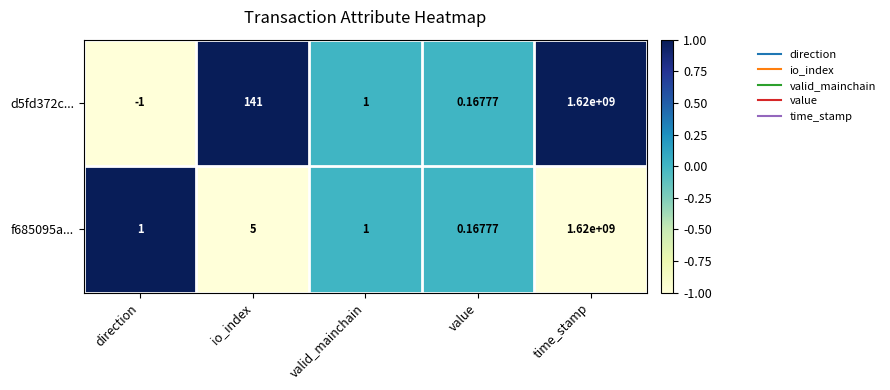

How many data points in f685095a... are less than 1?

1